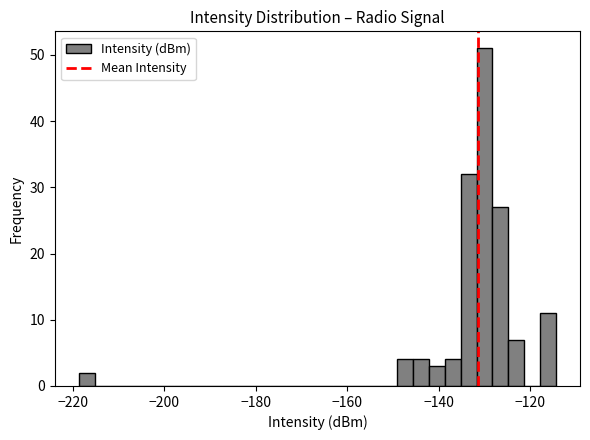

Read against the x-axis, roughly where is the centre of the tallest bar?

-130